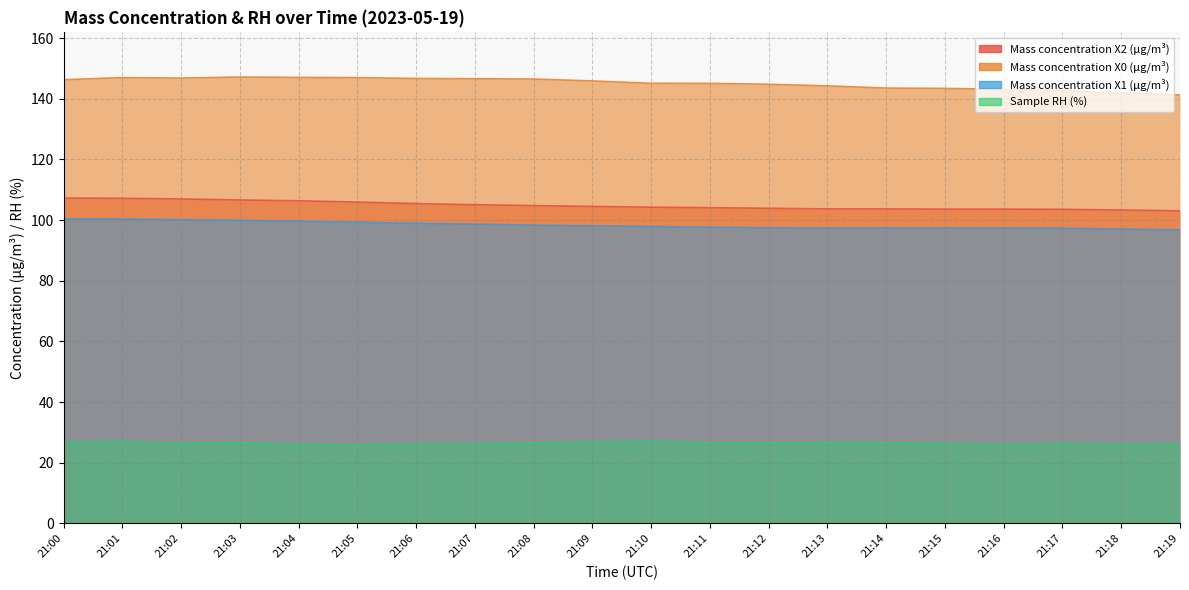

At which category does the chart reach its minimum across all series?

21:05